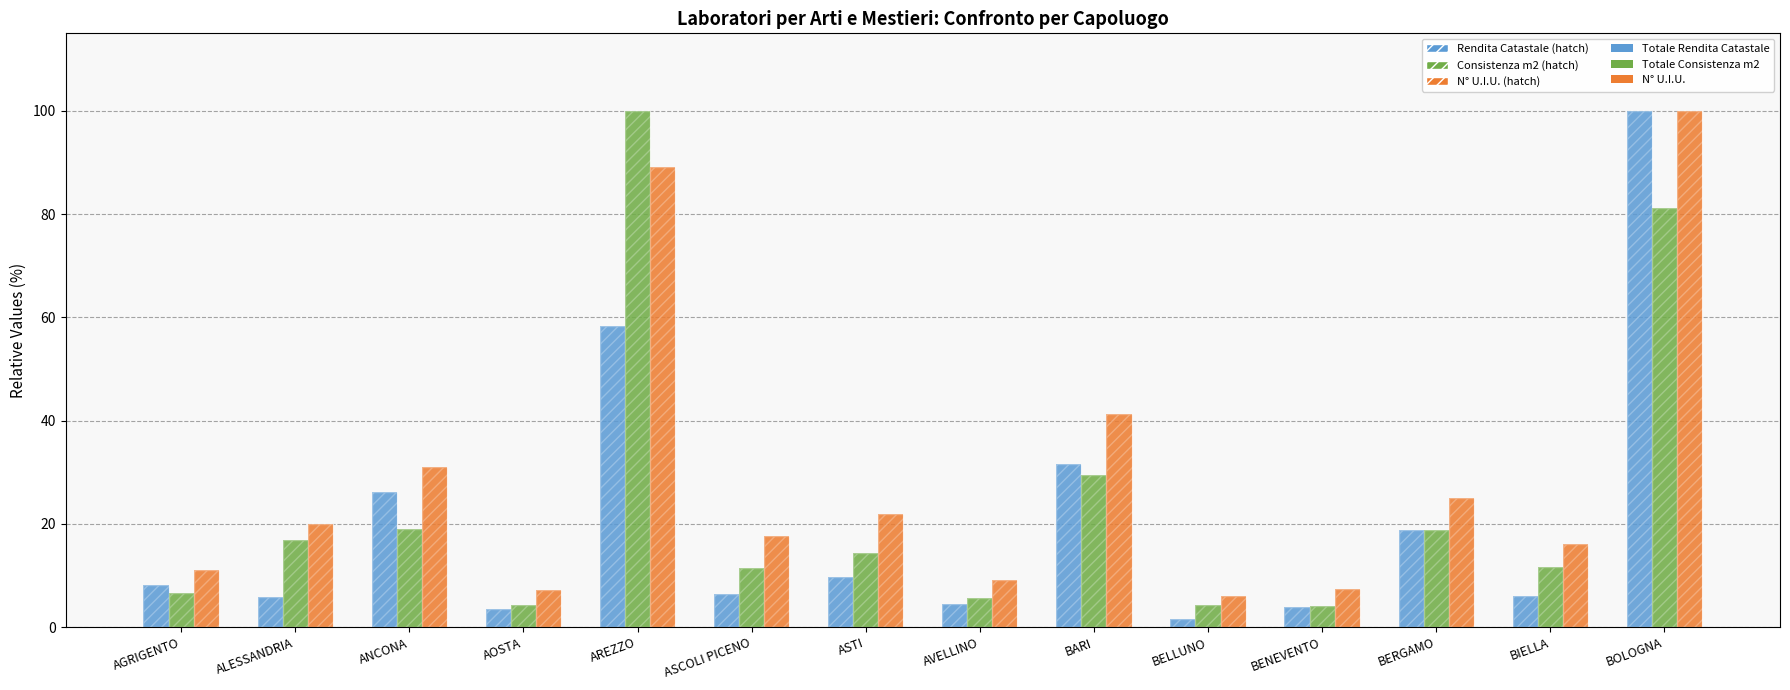

What is the spread (max minus min) of values at BENEVENTO?

3.6